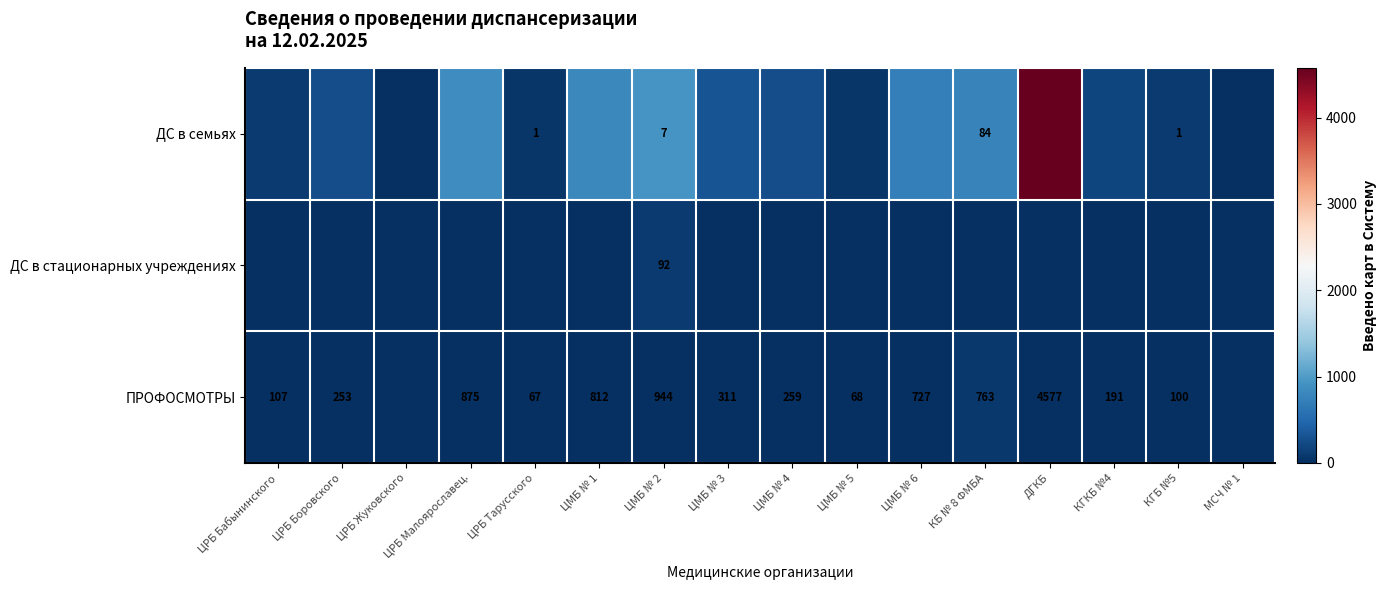

What is the difference between the ПРОФОСМОТРЫ values at КБ № 8 ФМБА and ЦМБ № 1?

49